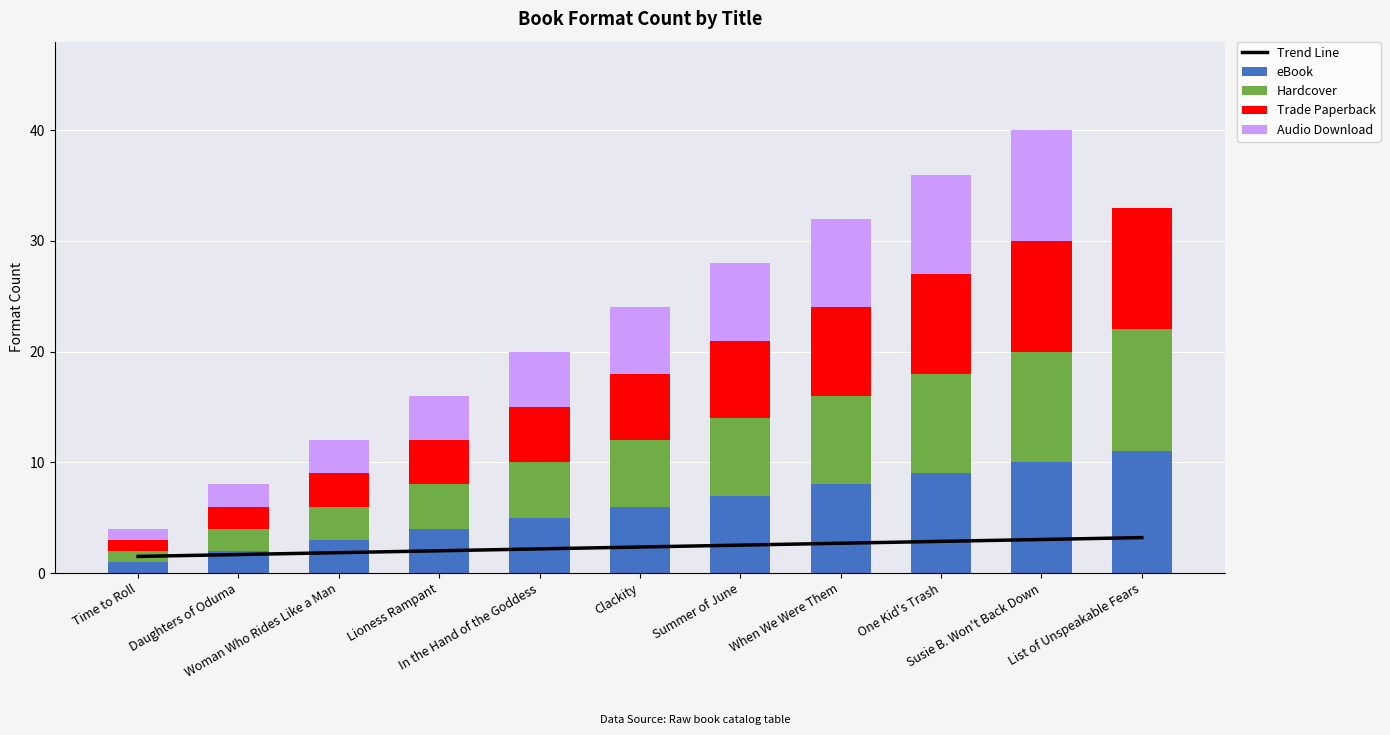

What are all the series names shown in the legend?

Trend Line, eBook, Hardcover, Trade Paperback, Audio Download